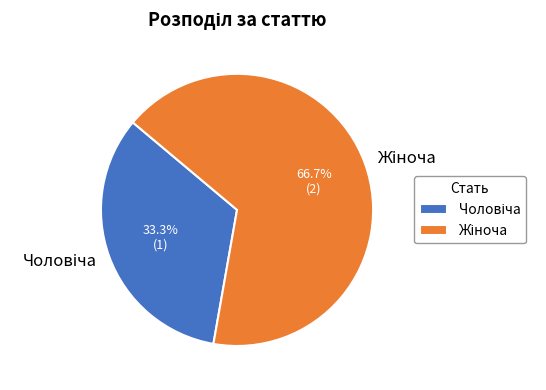

Is there any slice that represents more than half of the pie?

Yes